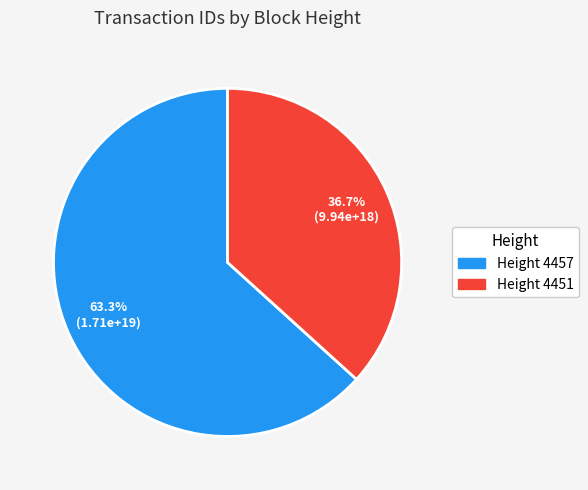

Is there a majority slice in this chart?

Yes